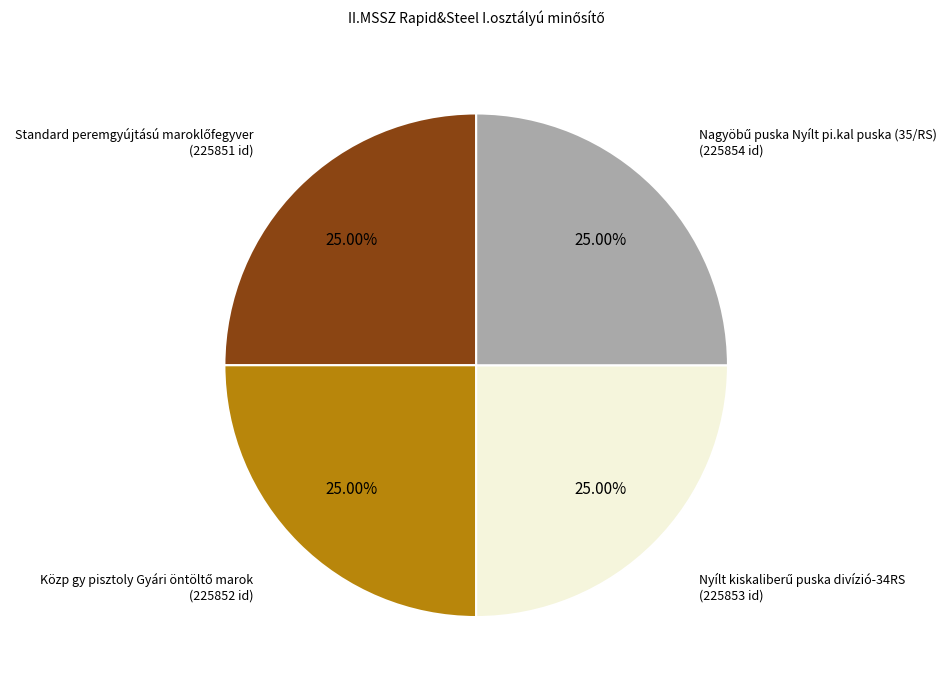

Is there any slice that represents more than half of the pie?

No